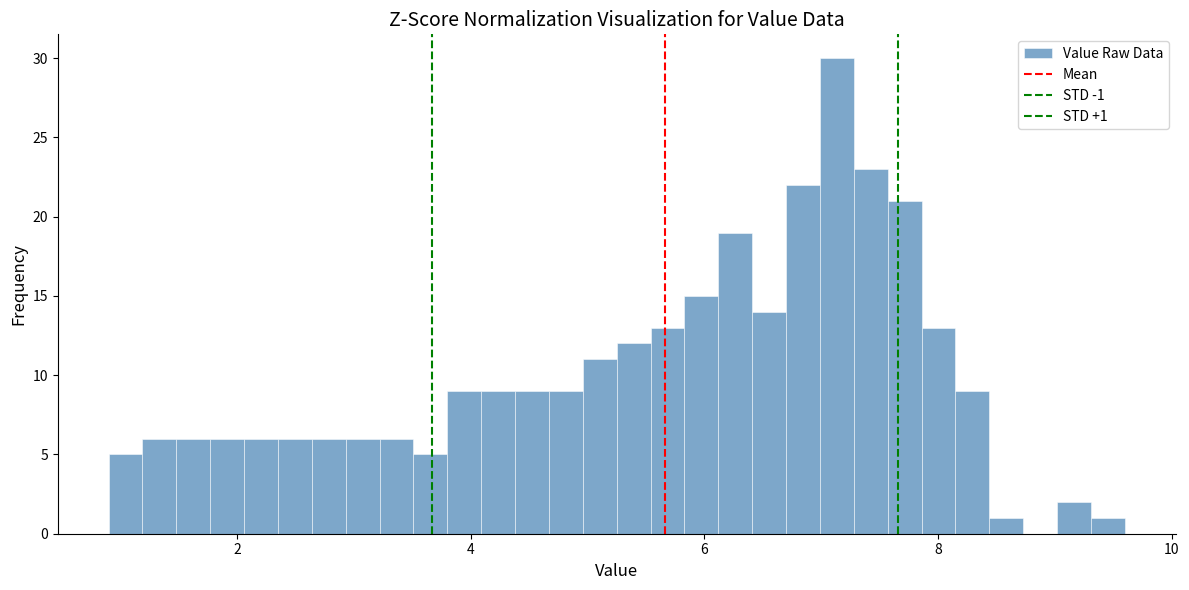

Around what value on the x-axis is the tallest bar? Give the approximate position of its centre, as read against the axis.

7.2